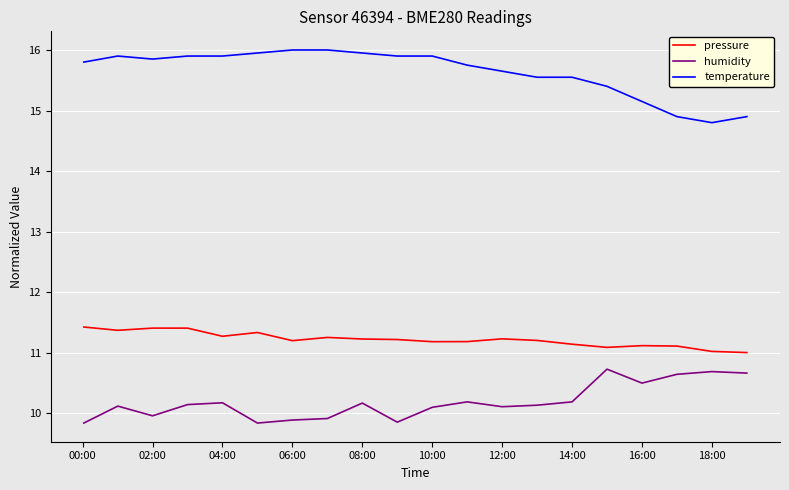

Which series has the largest total across all categories?

temperature